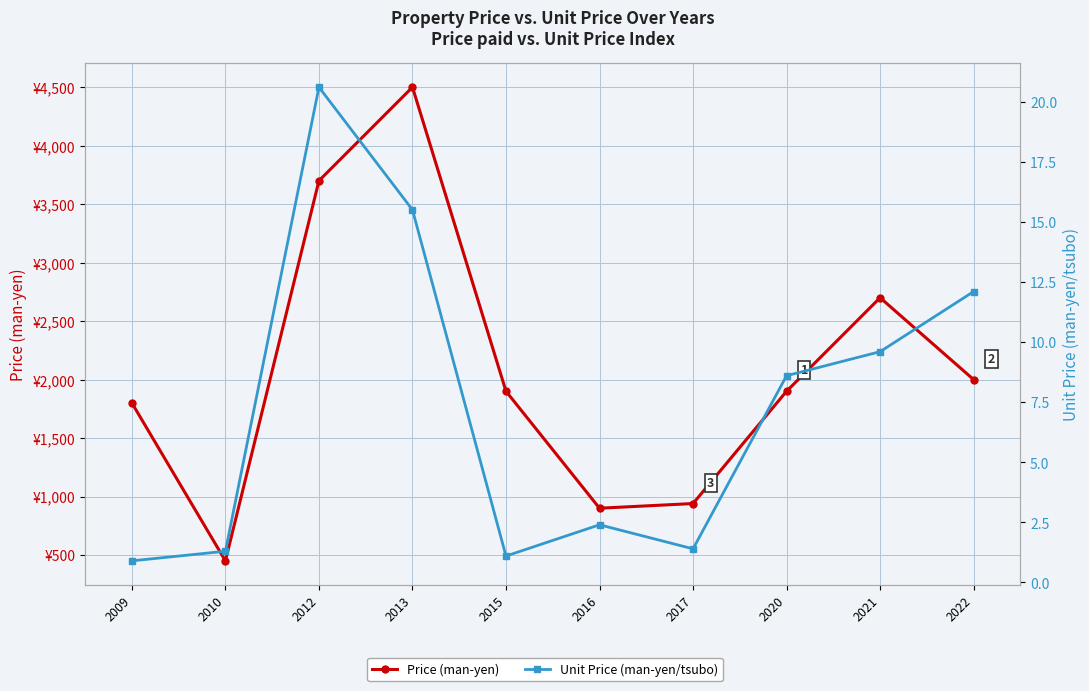

Where is the first local maximum for Unit Price (man-yen/tsubo)?

2012